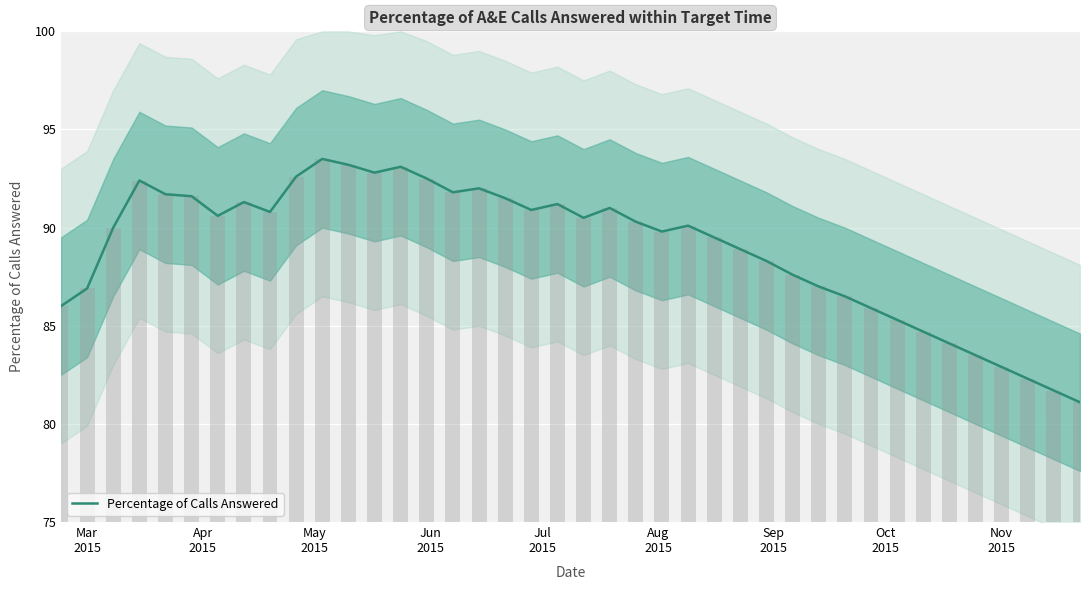

What is the difference between the maximum and minimum values?

12.4